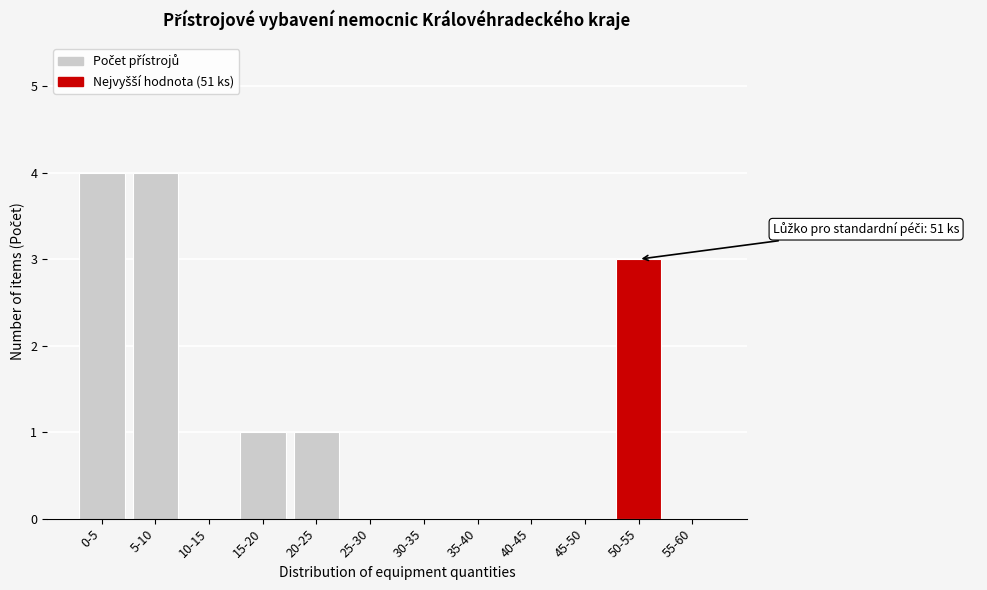

Reading left to right, list all the values displayed in this chart.

0-5=4	5-10=4	10-15=0	15-20=1	20-25=1	25-30=0	30-35=0	35-40=0	40-45=0	45-50=0	50-55=3	55-60=0